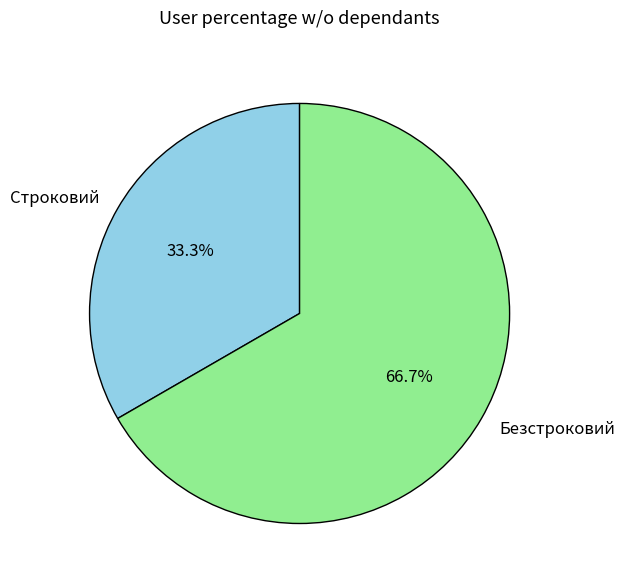

Is it true that Строковий is 45% of the pie?

False